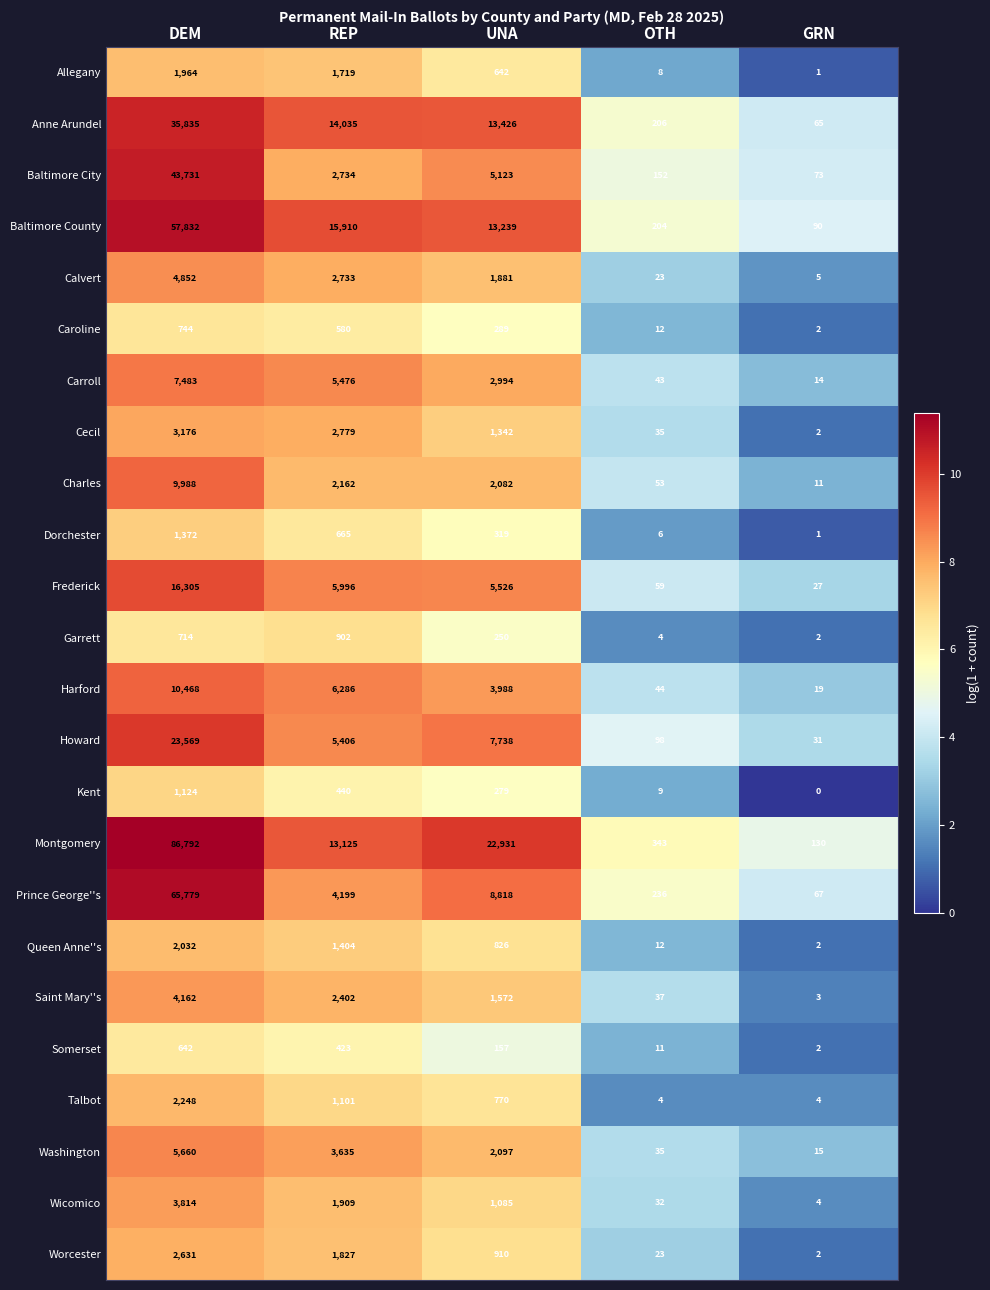

What is the maximum value shown in the chart?

86792